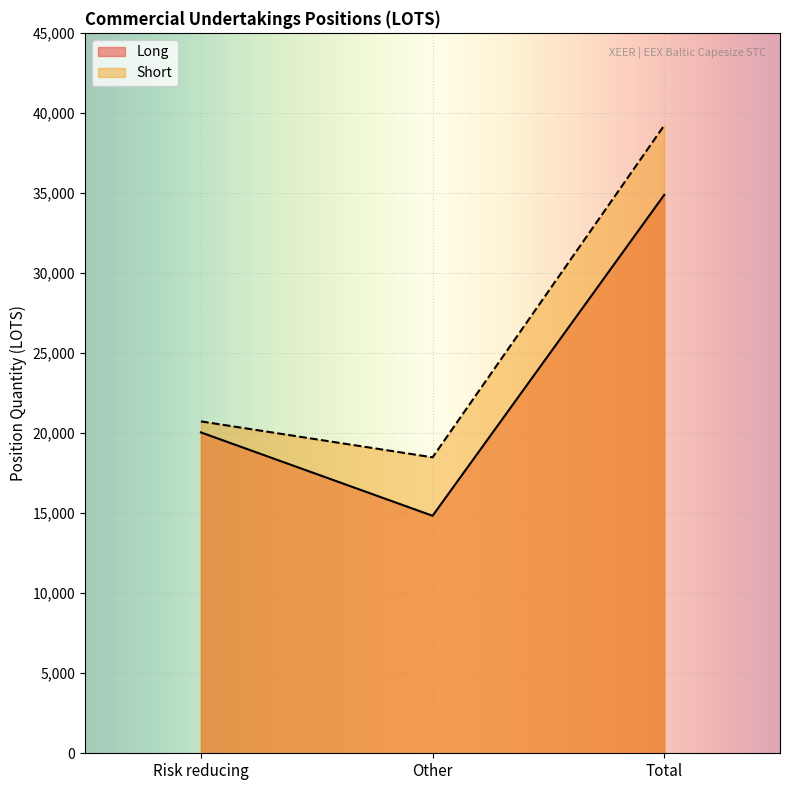

What is the difference between the Short values at Total and Other?

20729.8